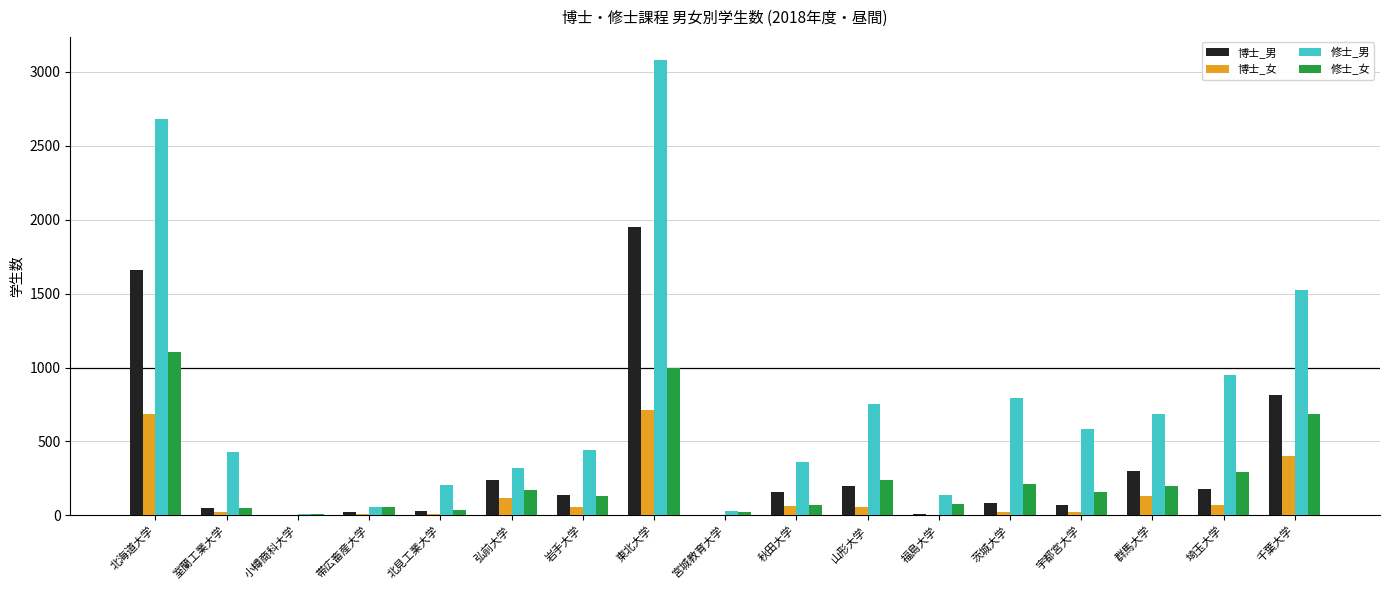

What is the sum of all 修士_女 values?

4515